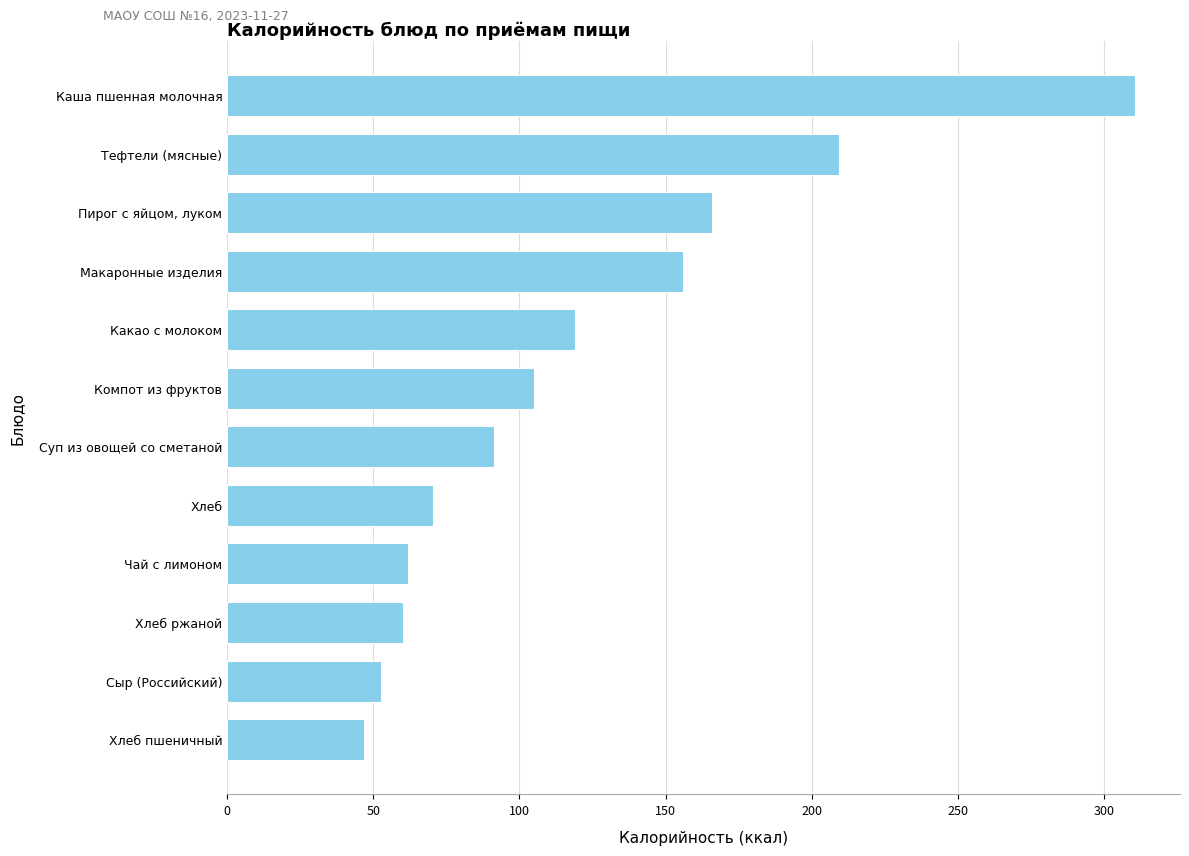

Rank the categories by value from highest to lowest.

Каша пшенная молочная, Тефтели (мясные), Пирог с яйцом, луком, Макаронные изделия, Какао с молоком, Компот из фруктов, Суп из овощей со сметаной, Хлеб, Чай с лимоном, Хлеб ржаной, Сыр (Российский), Хлеб пшеничный